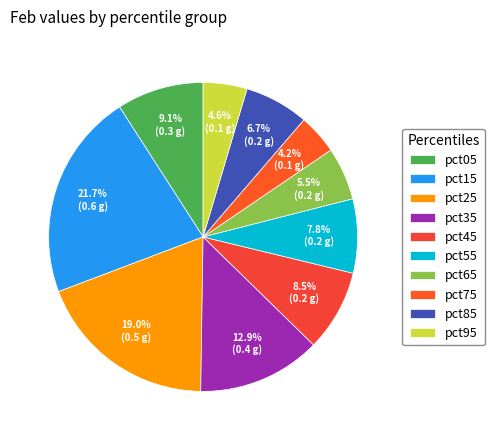

True or false: pct35 accounts for 2% of the total.

False